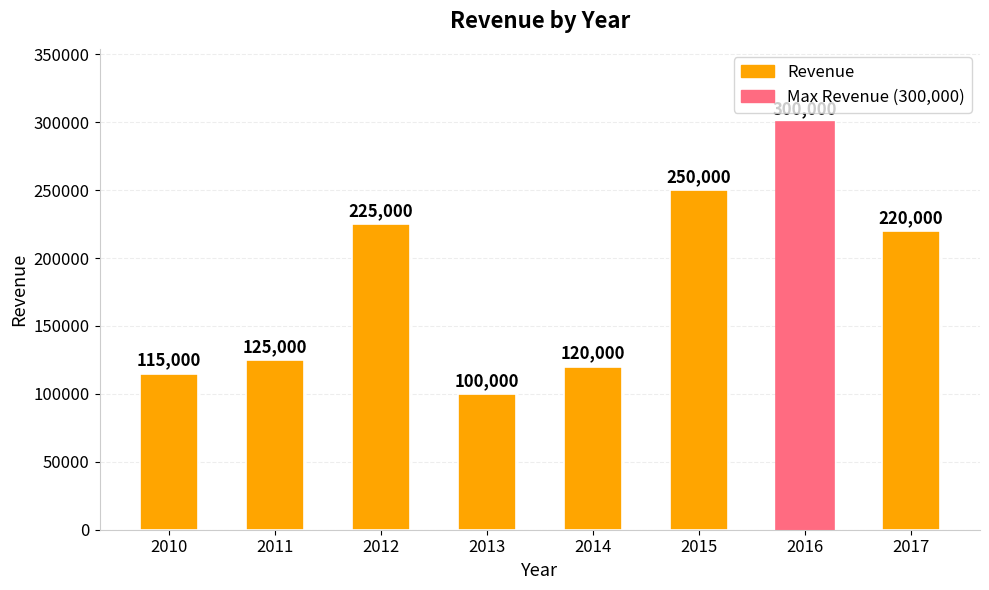

What is the average value?

181875